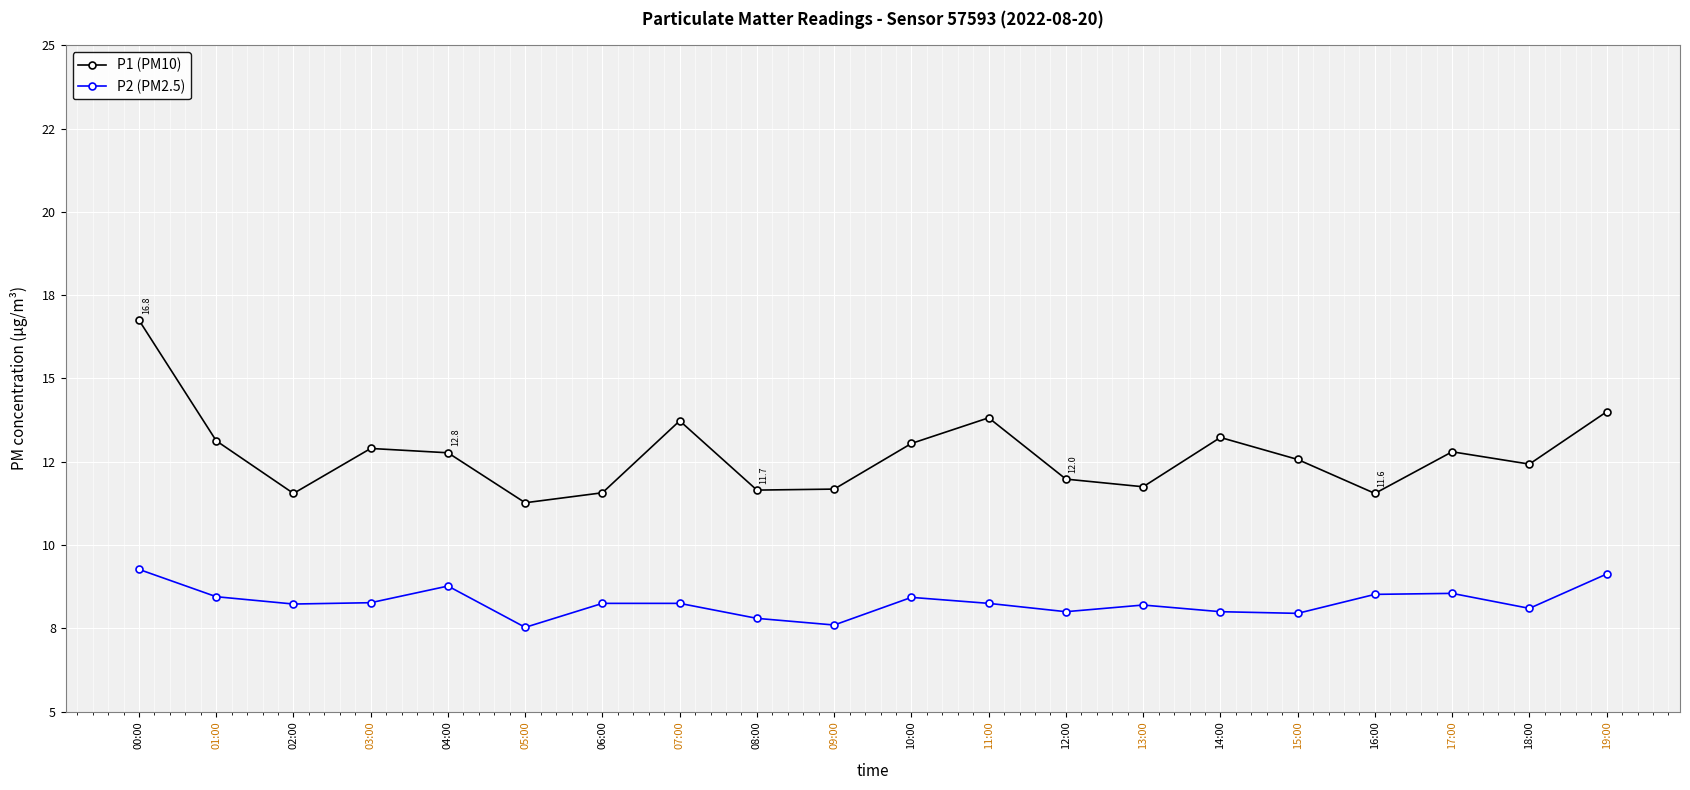

True or false: P2 (PM2.5) has a value of 7.8 at 08:00.

True